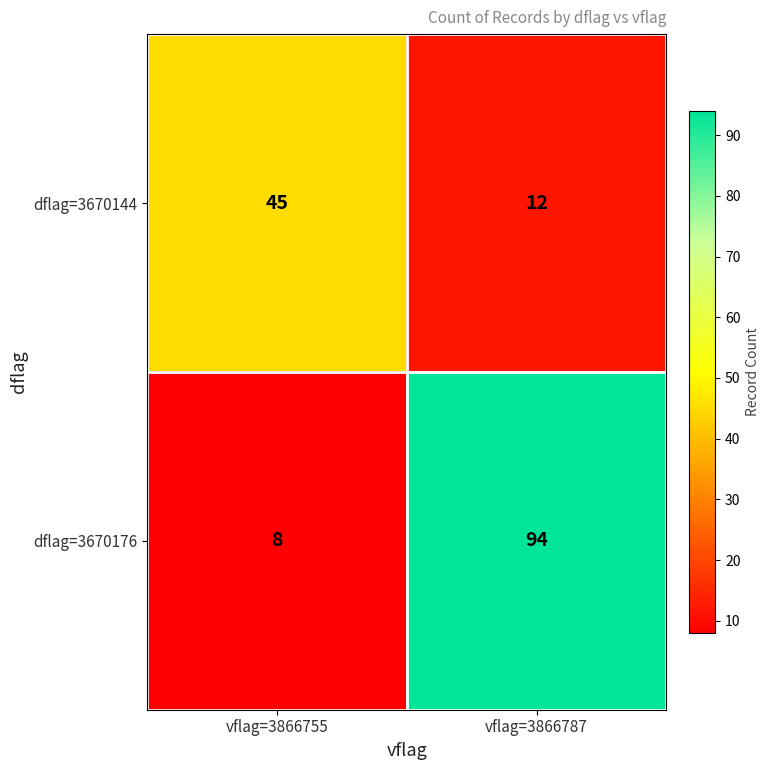

The value of dflag=3670144 at vflag=3866787 is 3. True or false?

False